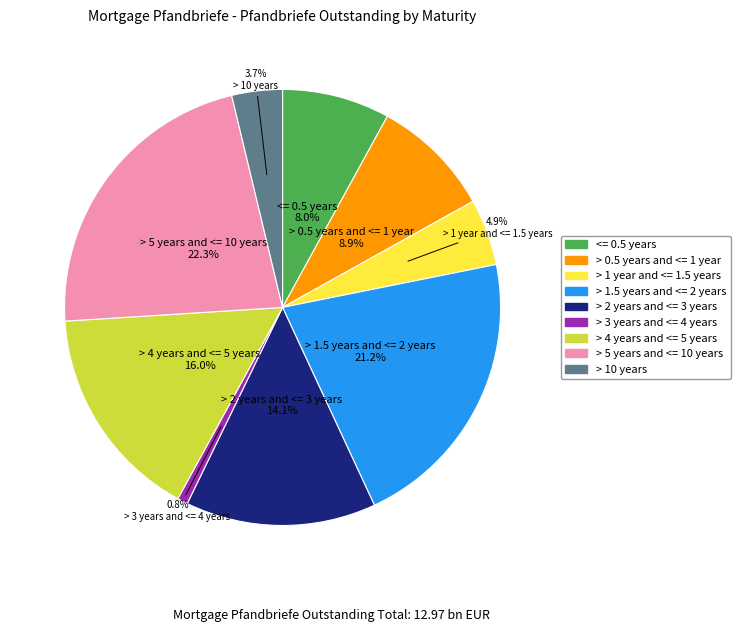

Does > 5 years and <= 10 years account for over 50% of the chart?

No